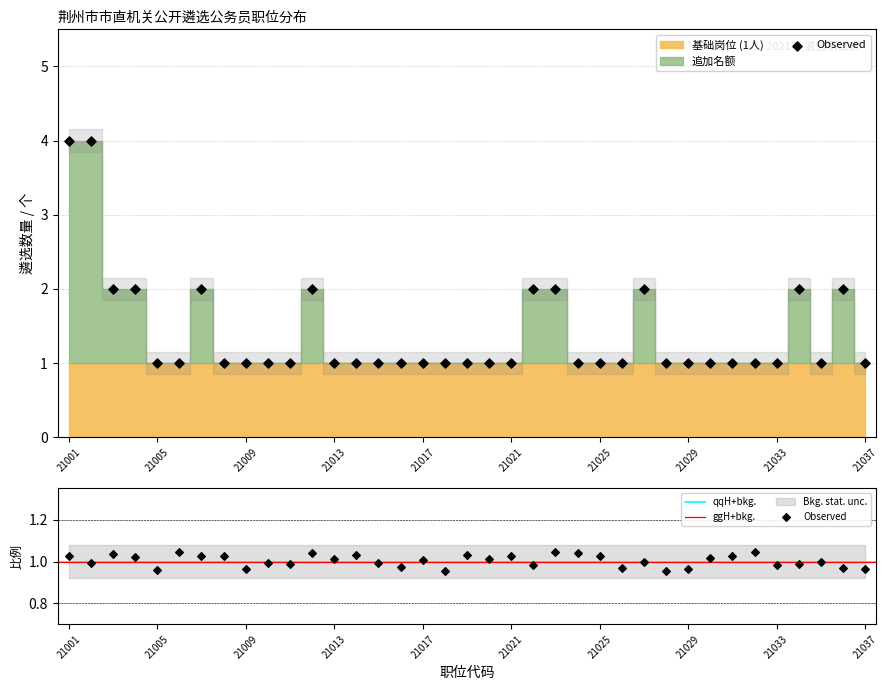

What is the ratio of the value at 21014 to the value at 21019?

1.0